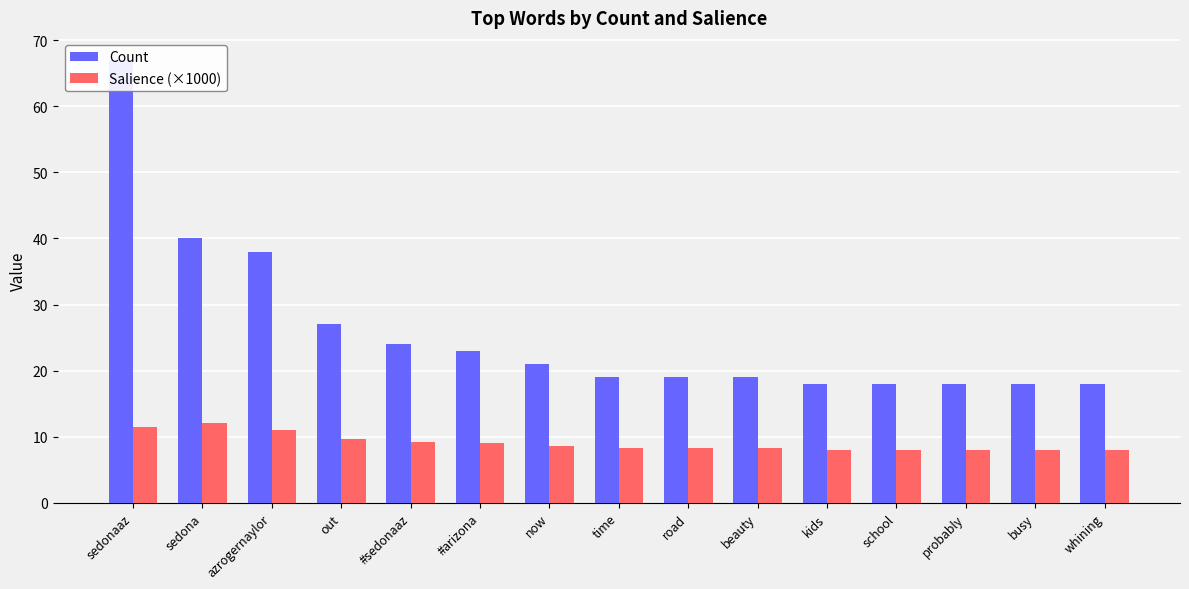

The Salience (×1000) series shows 9.1 at #arizona. True or false?

True